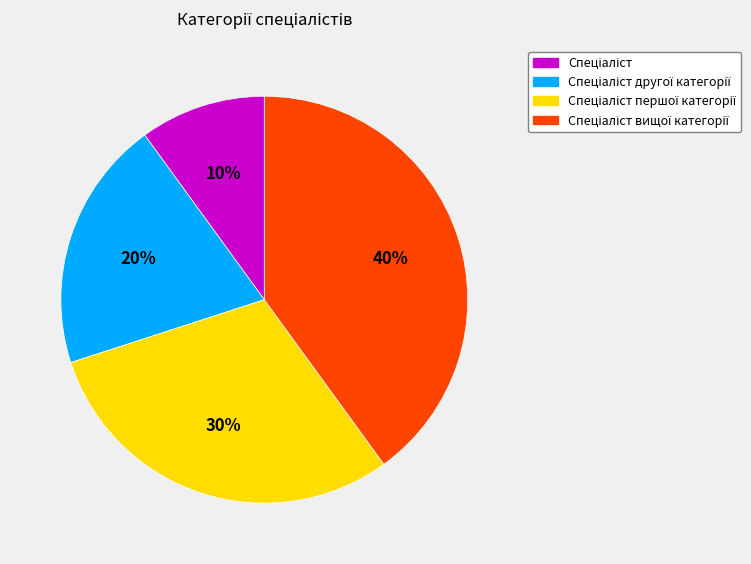

To the nearest percent, what is the difference between the largest and smallest slice percentages?

30%